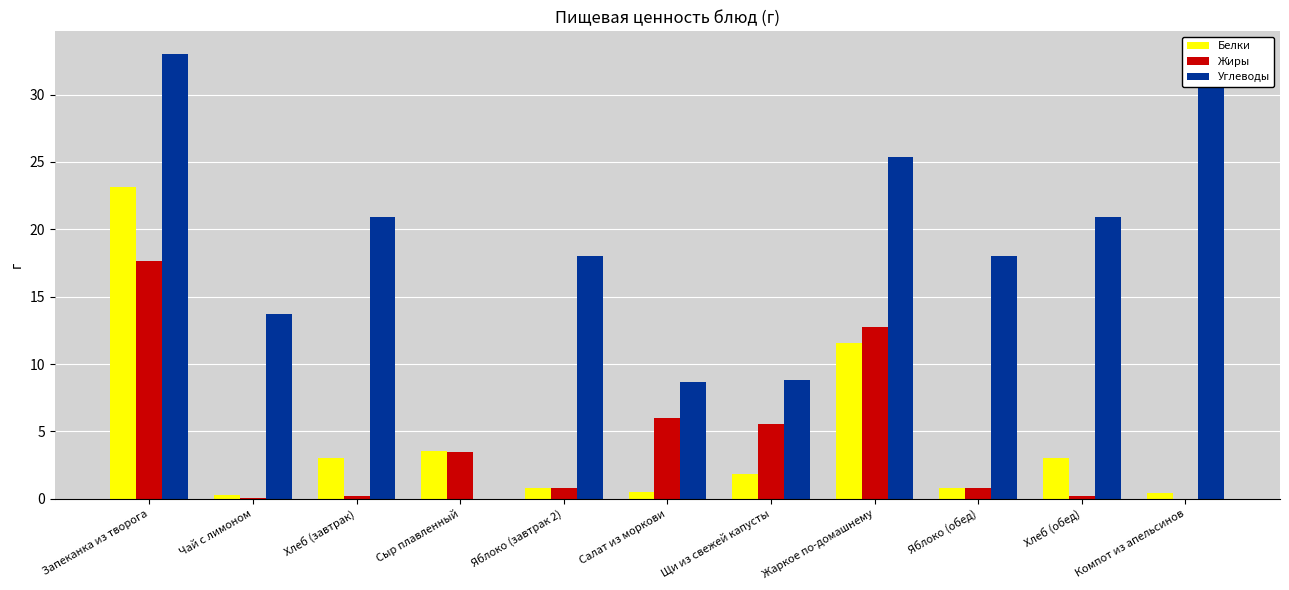

The value of Углеводы at Запеканка из творога is 33.0. True or false?

True